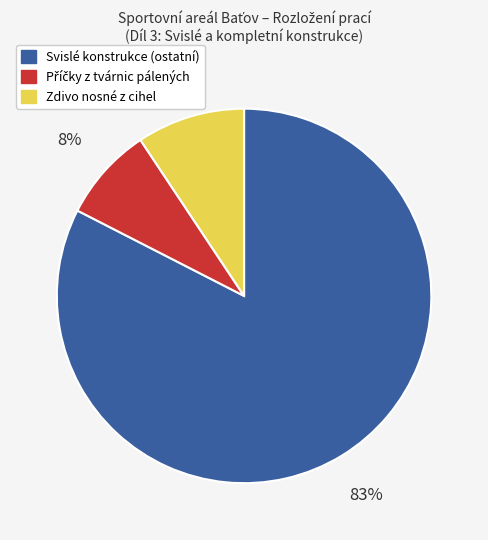

Which category has the biggest portion of the pie?

Svislé konstrukce (ostatní)